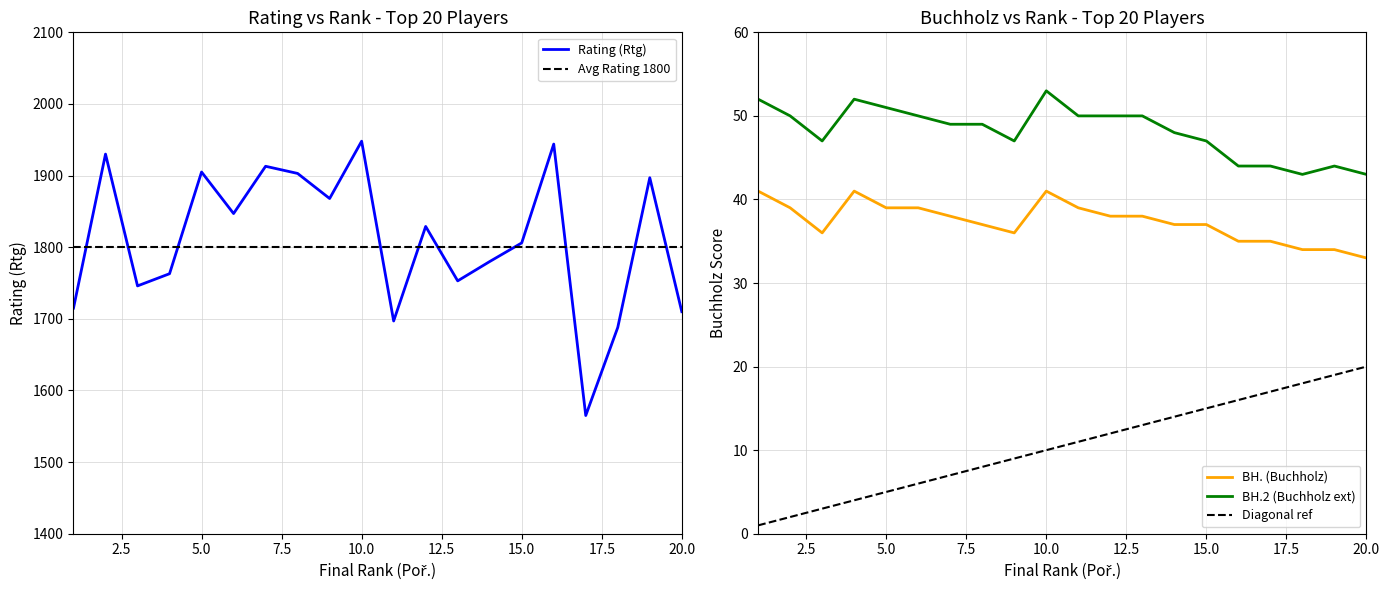

True or false: Rating (Rtg) has more than 1 interior local peaks.

True